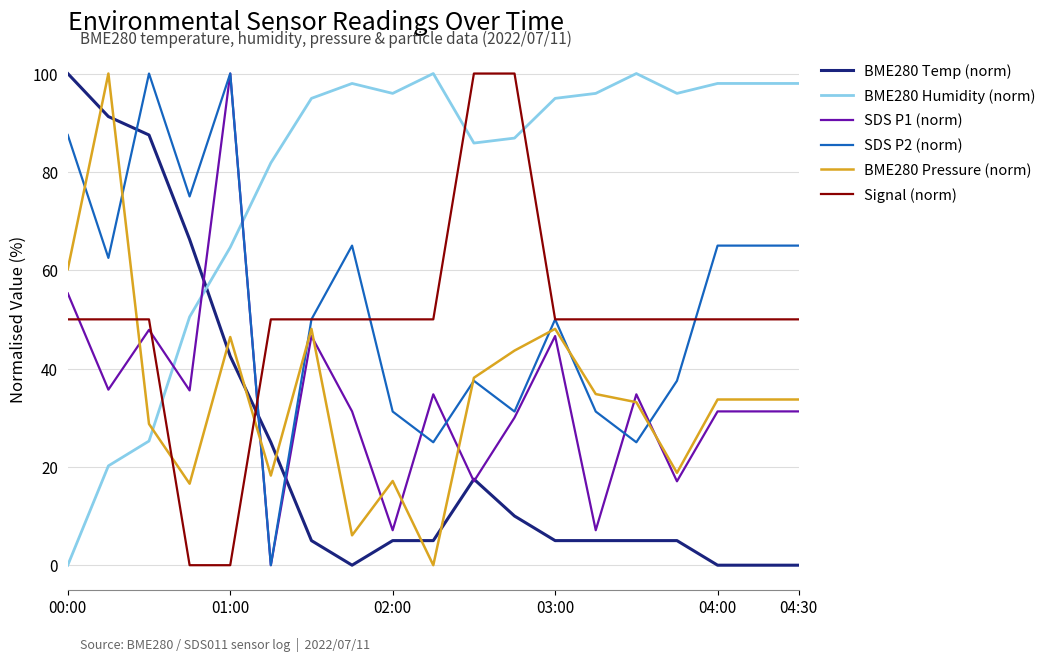

What is the average value of the SDS P2 (norm) series?

52.8